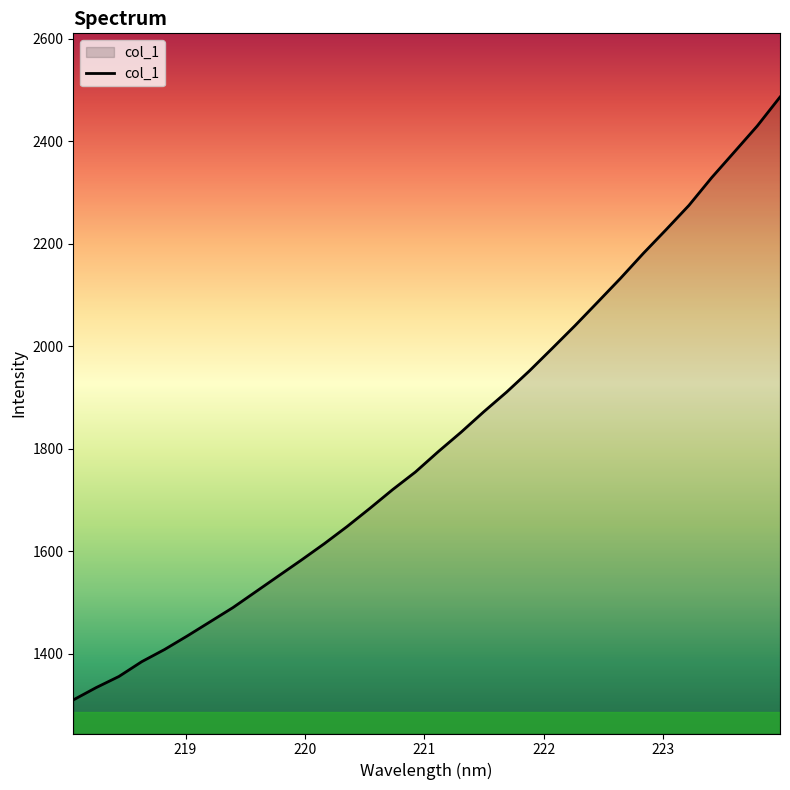

What is the difference between the maximum and second lowest values?

1152.6